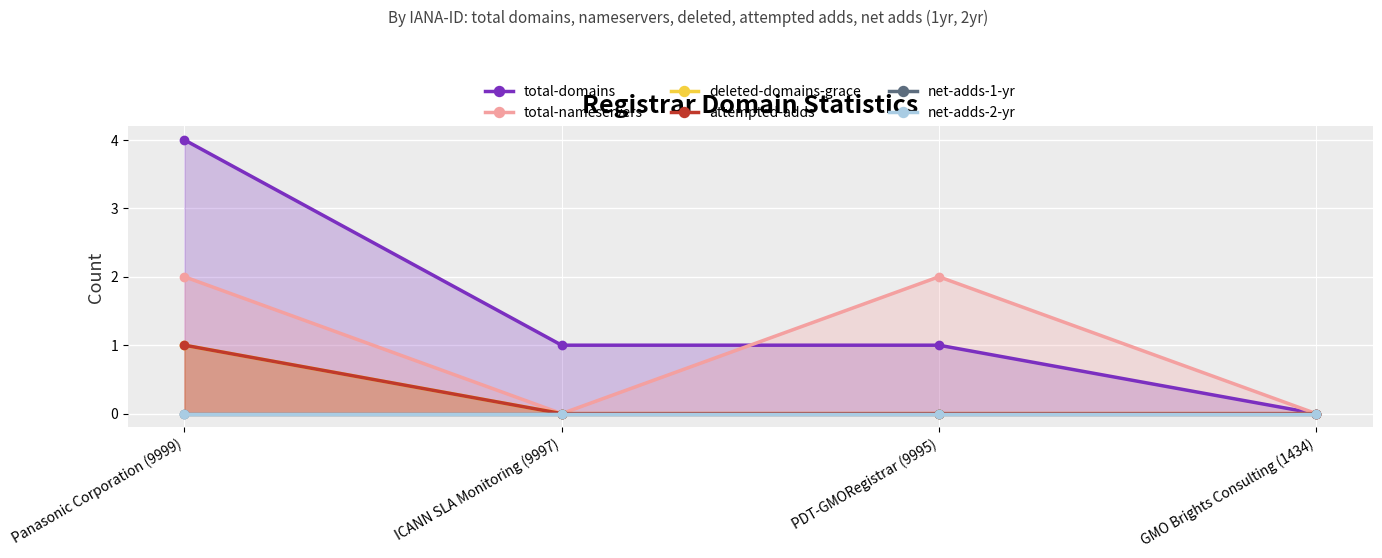

At PDT-GMORegistrar (9995), list the series in order from smallest to largest.

deleted-domains-grace, attempted-adds, net-adds-1-yr, net-adds-2-yr, total-domains, total-nameservers